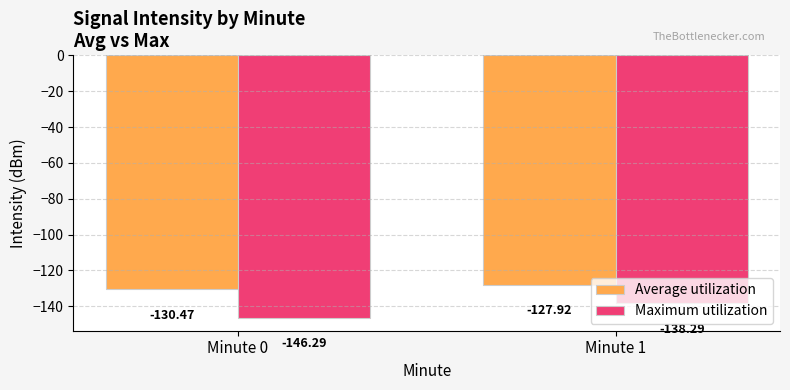

What is the sum of all Average utilization values?

-258.4